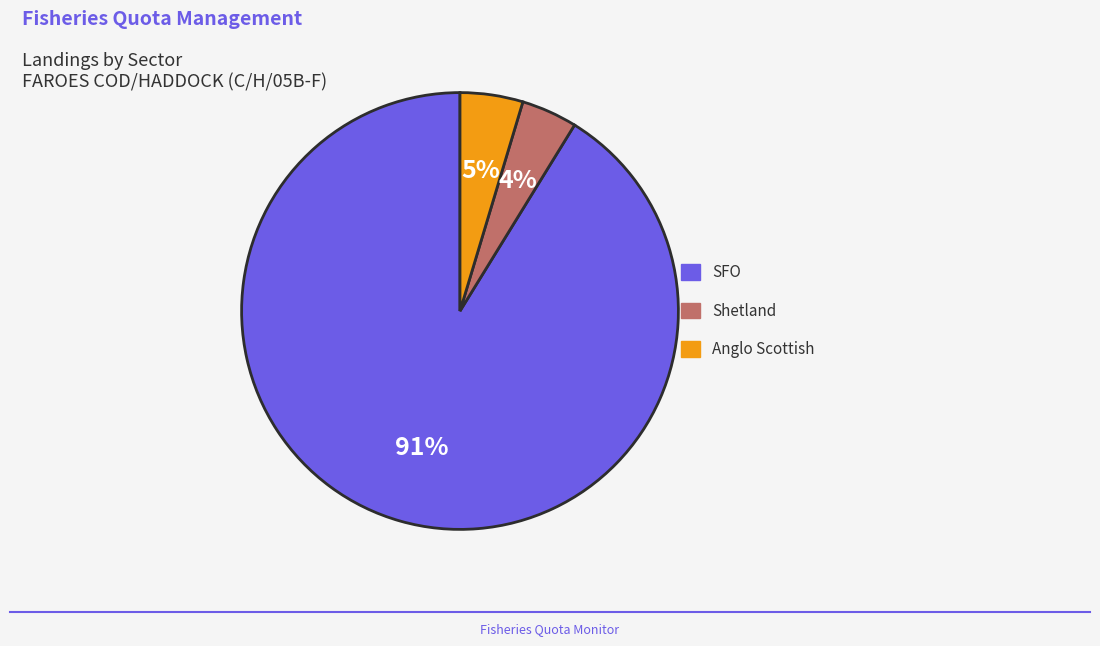

To the nearest percent, what is the difference between the largest and smallest slice percentages?

87%